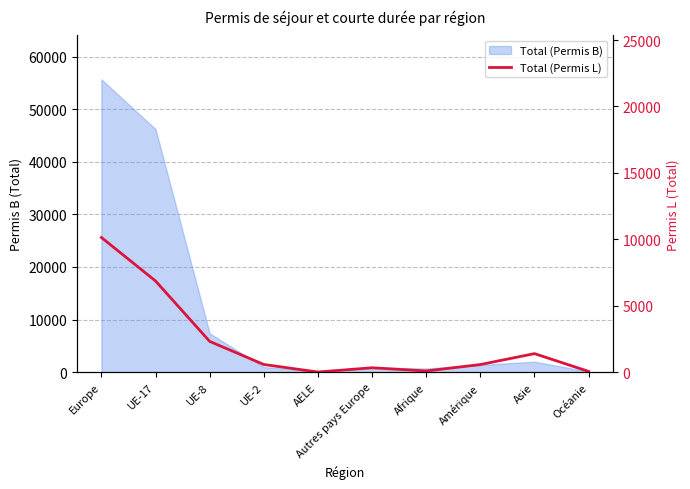

At which category does the chart reach its peak across all series?

Europe